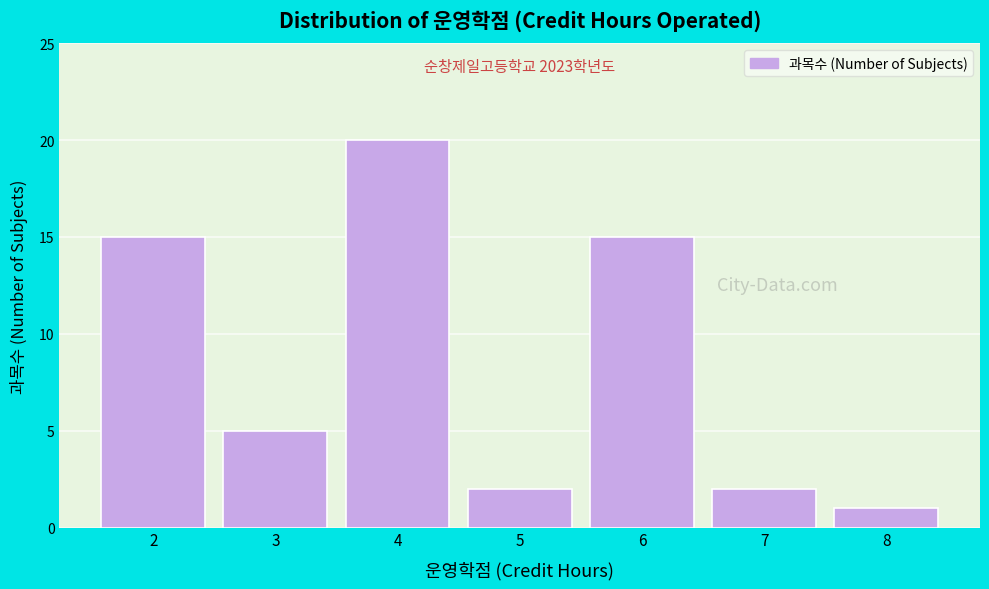

Over which range of the x-axis is the bar tallest?

3.5 to 4.5